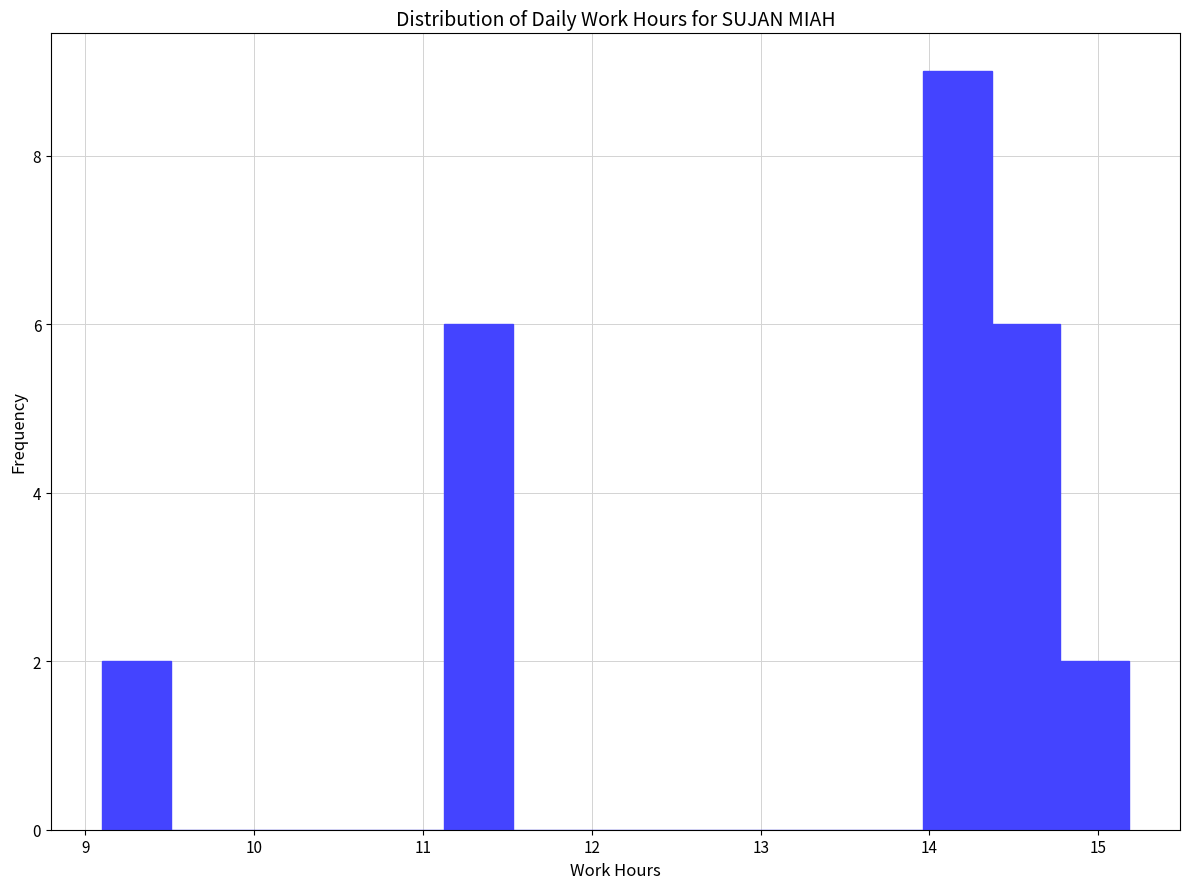

Reading left to right, transcribe this chart: for each bar, give the range it covers on the x-axis and its height. Neither the bar edges nor the heights are printed on the chart, so give them approximately, as read against the axes.

9.1 to 9.5: 2
9.5 to 9.9: 0
9.9 to 10.3: 0
10.3 to 10.7: 0
10.7 to 11.1: 0
11.1 to 11.5: 6
11.5 to 11.9: 0
11.9 to 12.3: 0
12.3 to 12.7: 0
12.7 to 13.2: 0
13.2 to 13.6: 0
13.6 to 14.0: 0
14.0 to 14.4: 9
14.4 to 14.8: 6
14.8 to 15.2: 2